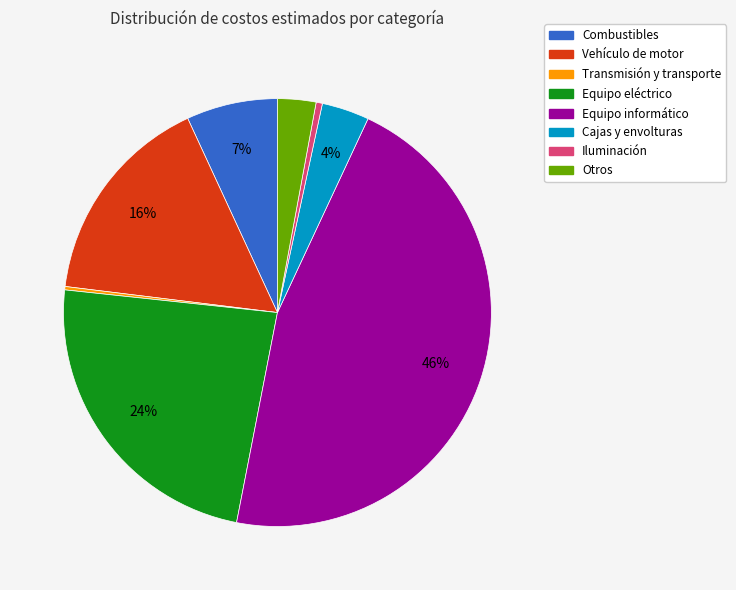

Do Equipo eléctrico and Vehículo de motor together represent more than half of the pie?

No